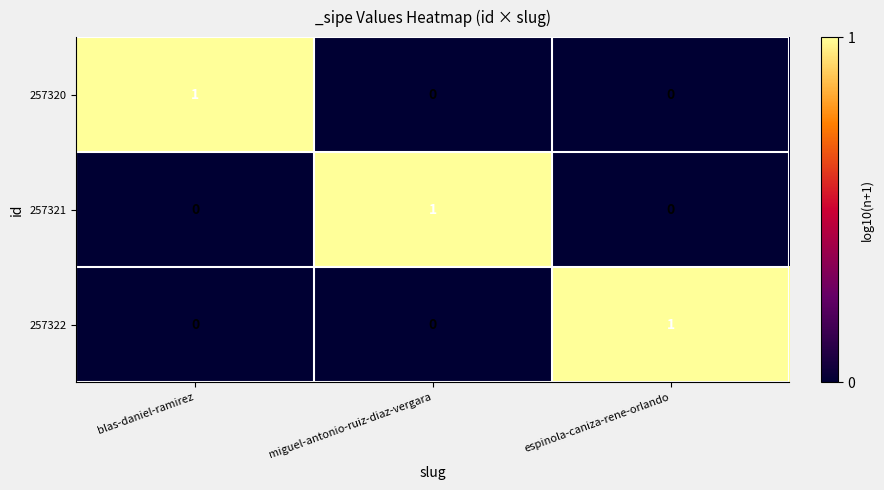

The 257320 series shows 0 at espinola-caniza-rene-orlando. True or false?

True